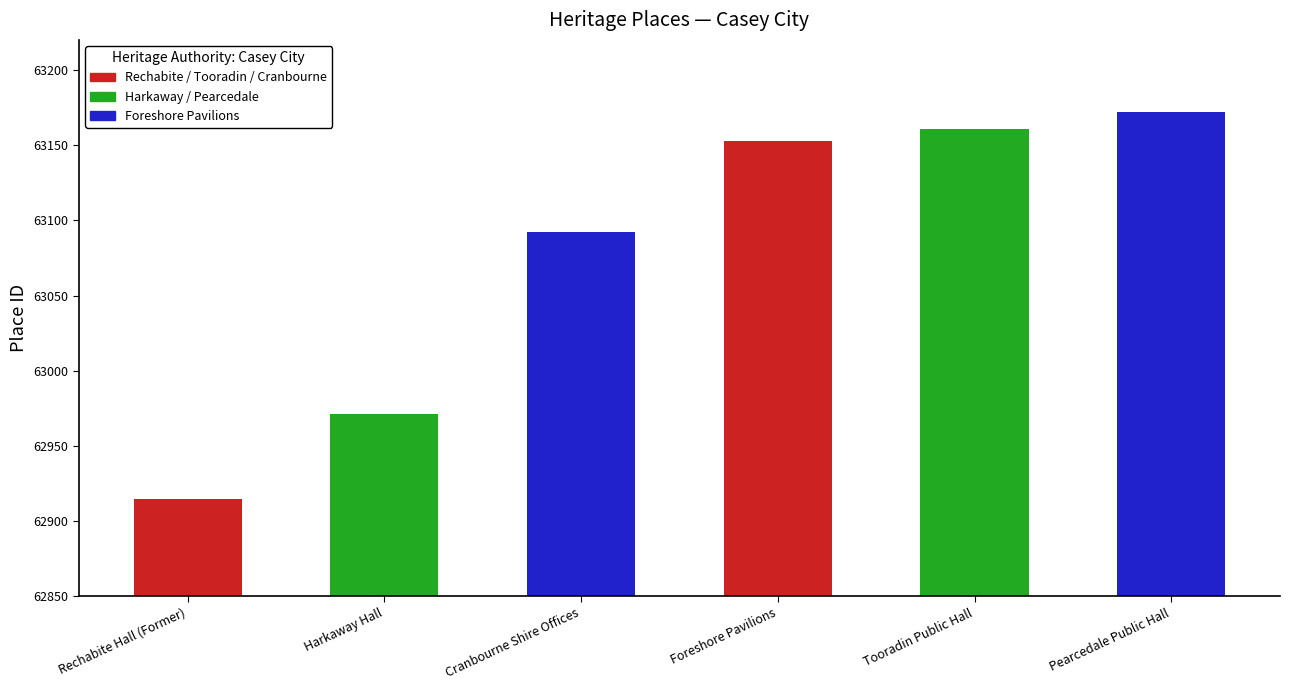

What is the greatest value displayed?

63172